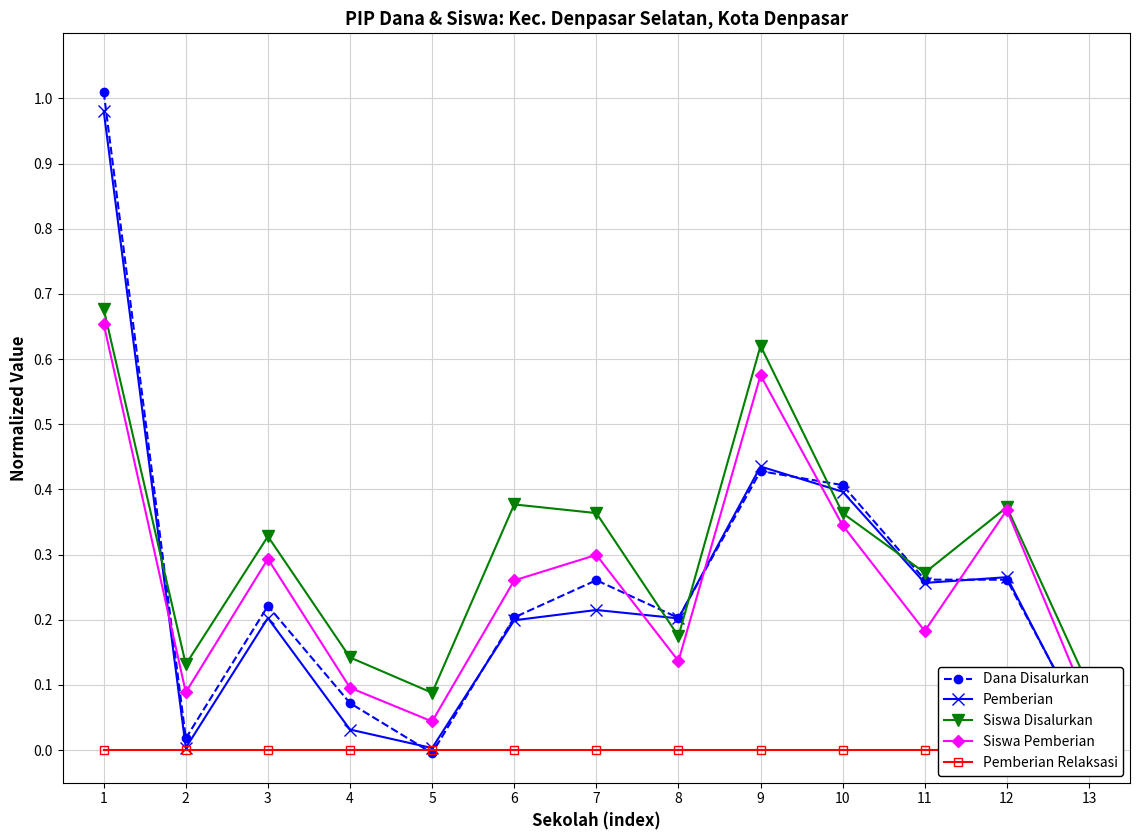

Between 3 and 5, which is larger?

3